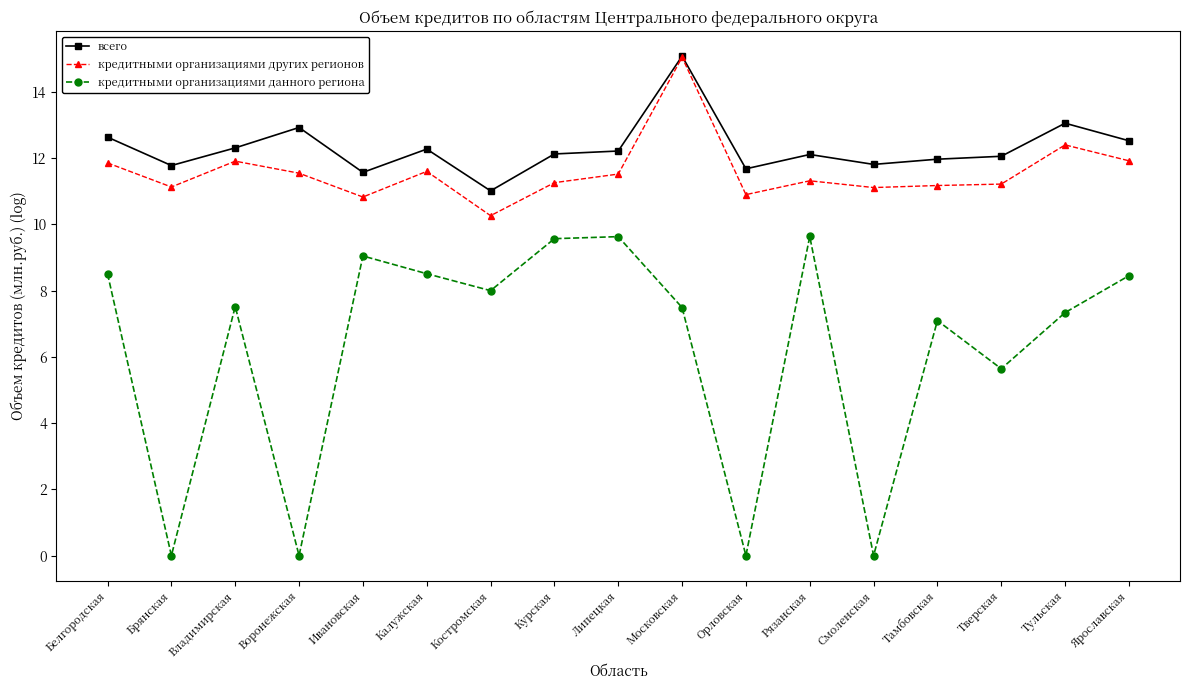

Which series has the largest range (max minus min)?

кредитными организациями данного региона